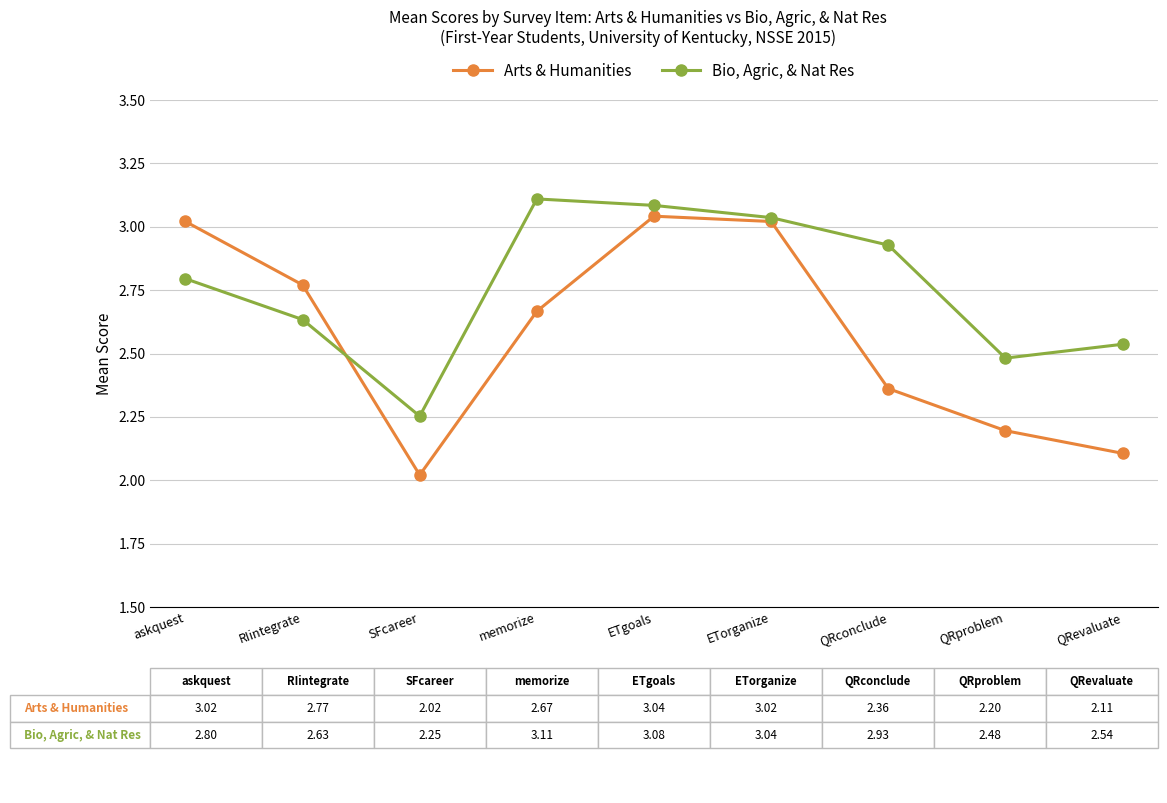

What is the difference between the Arts & Humanities values at ETgoals and SFcareer?

1.0